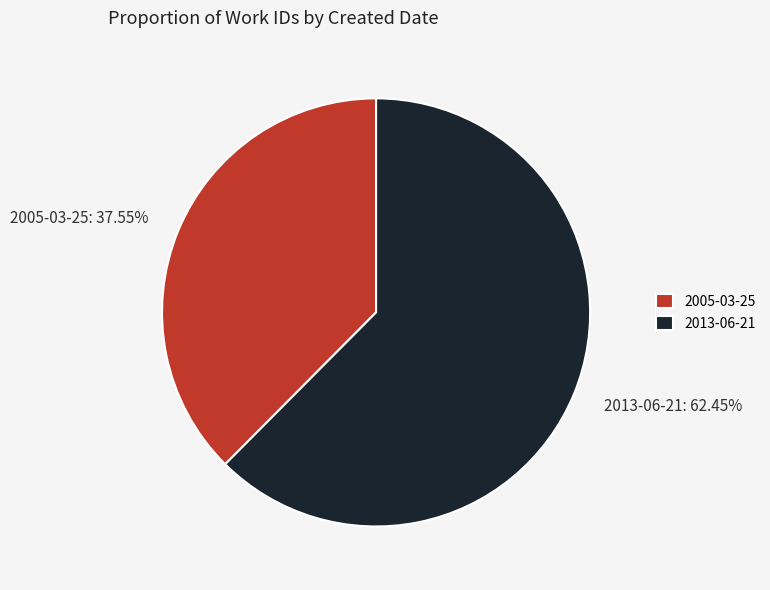

To the nearest percent, what is the combined percentage of 2013-06-21 and 2005-03-25?

100%